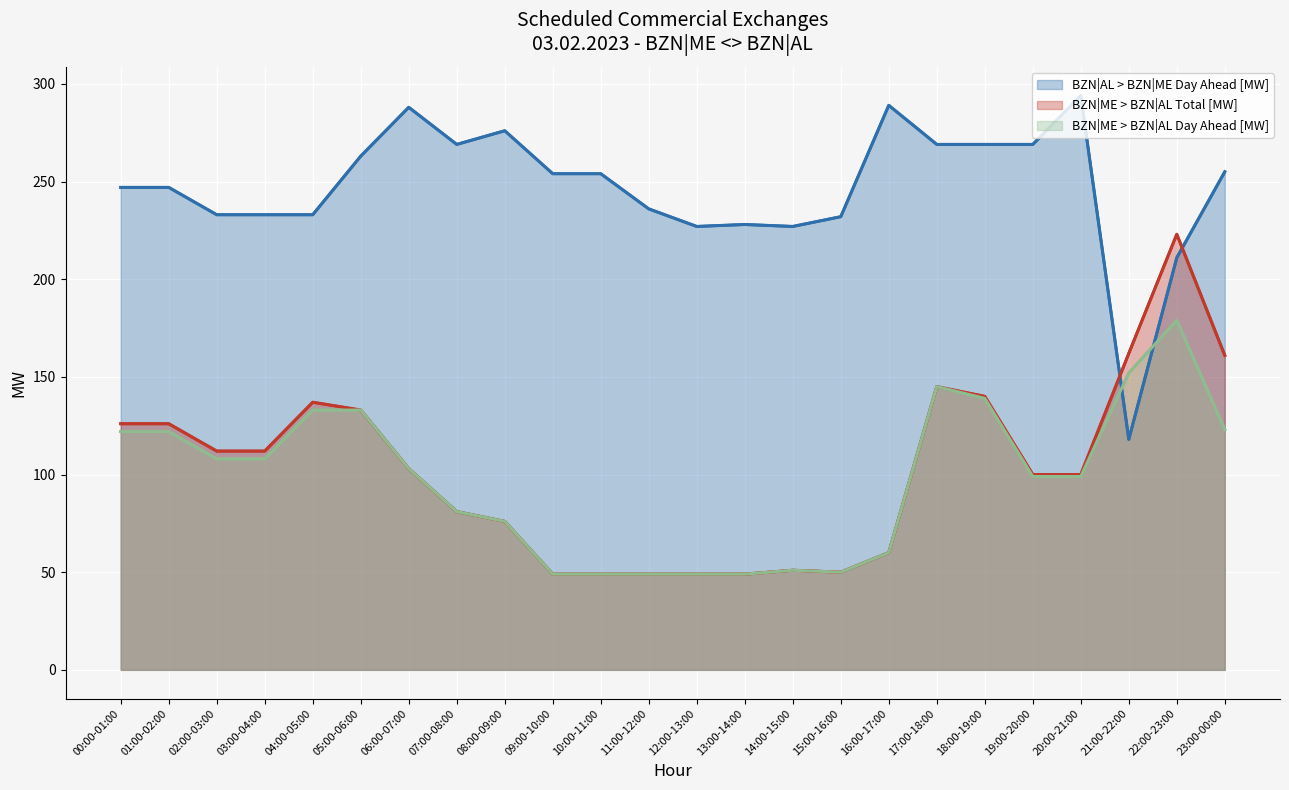

Count the number of data series in this chart.

3